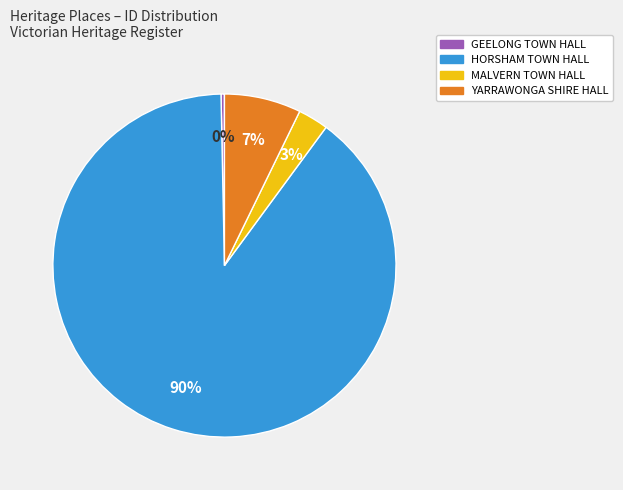

Which has a higher value, HORSHAM TOWN HALL or GEELONG TOWN HALL?

HORSHAM TOWN HALL